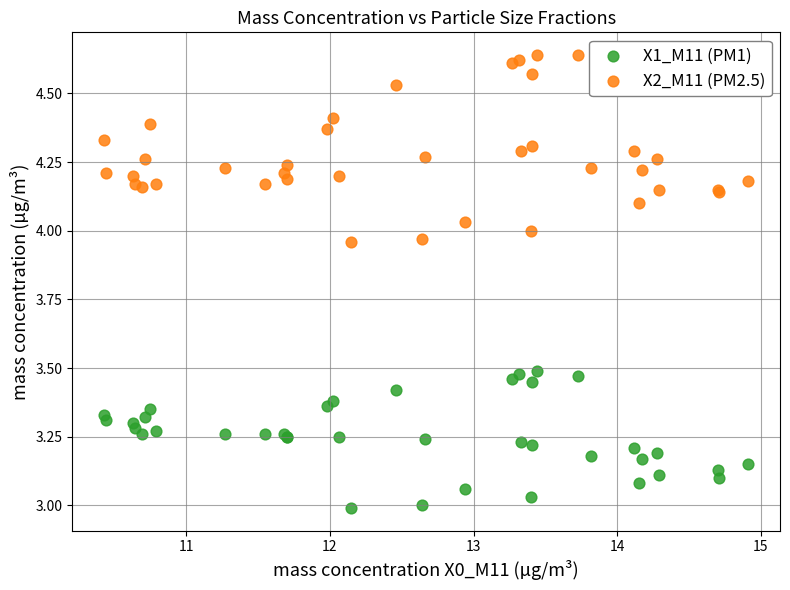

Which series has the widest spread of Y values?

X2_M11 (PM2.5)